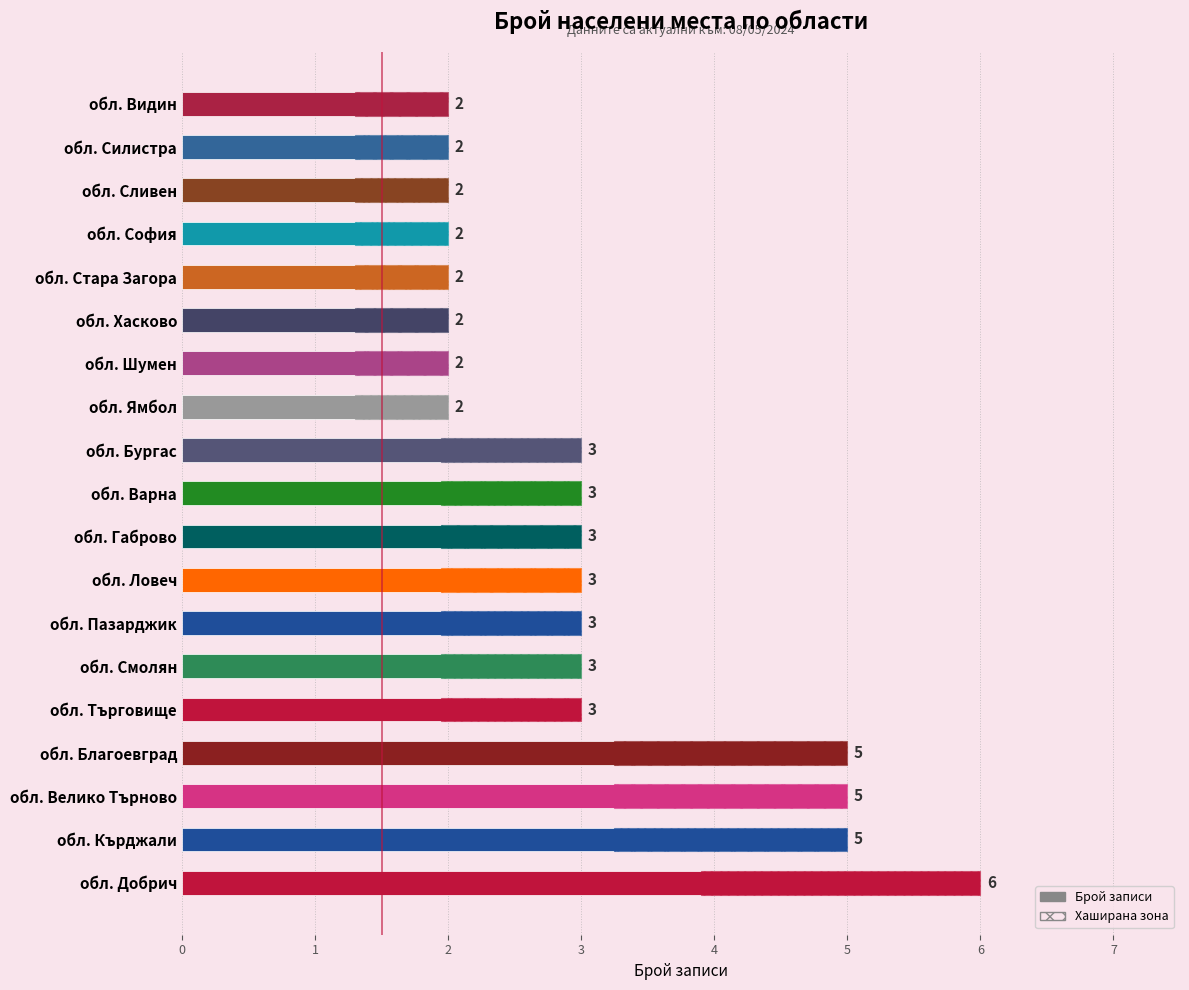

What is the value of the 3rd bar from the left?

5